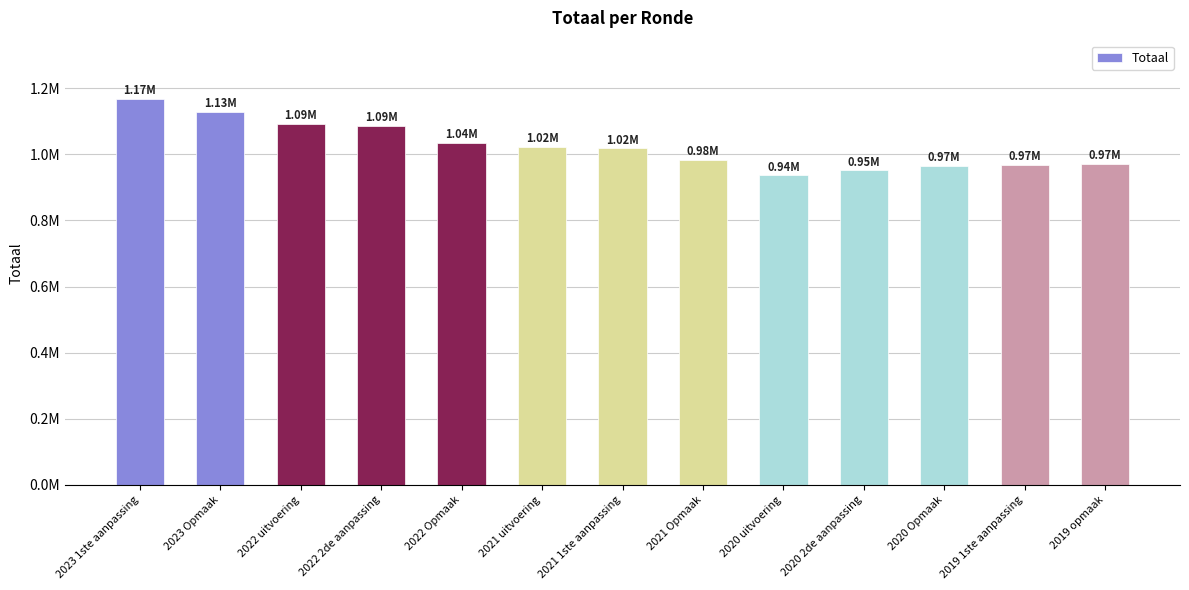

What is the ratio of the value at 2023 1ste aanpassing to the value at 2020 Opmaak?

1.2